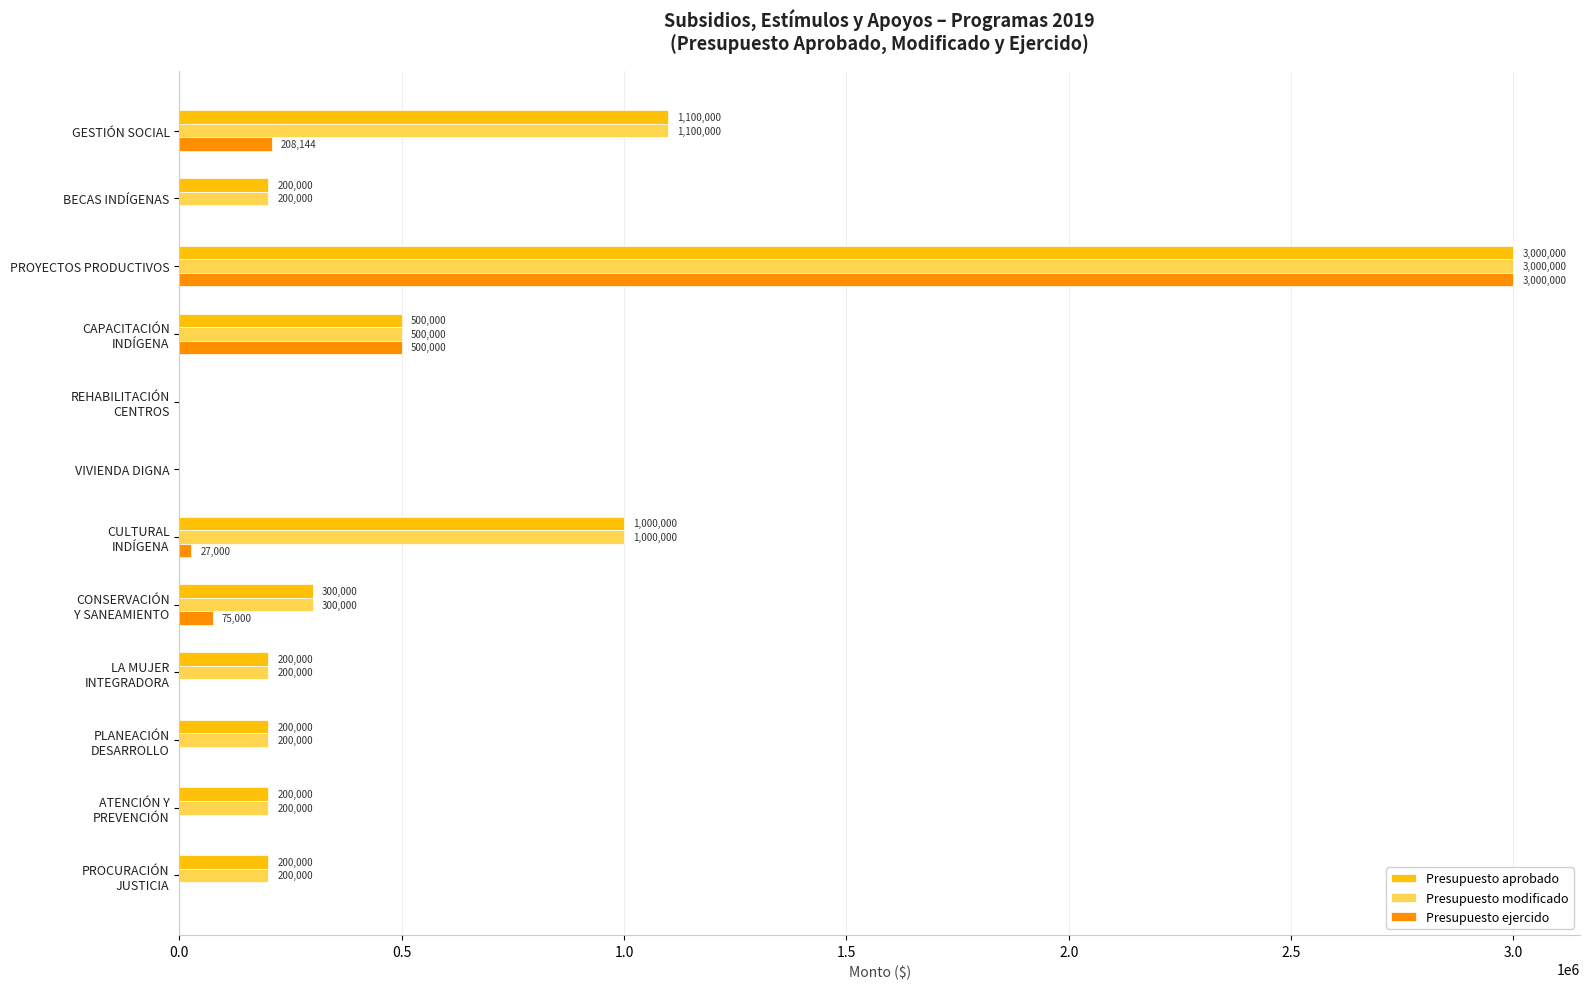

What is the greatest value displayed?

3000000